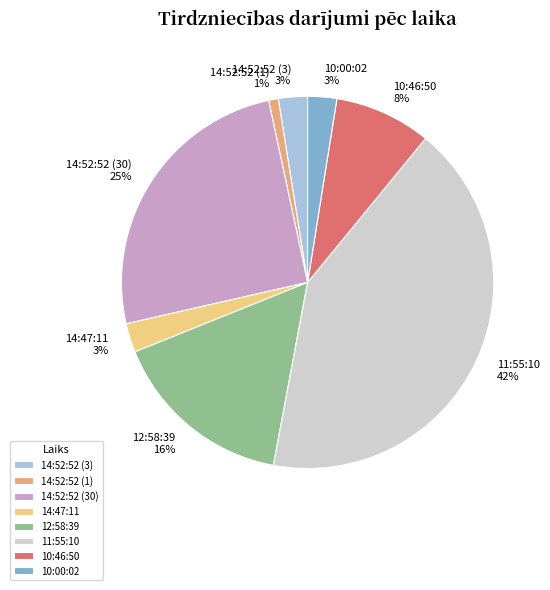

What percentage is the 12:58:39 slice, to the nearest percent?

16%